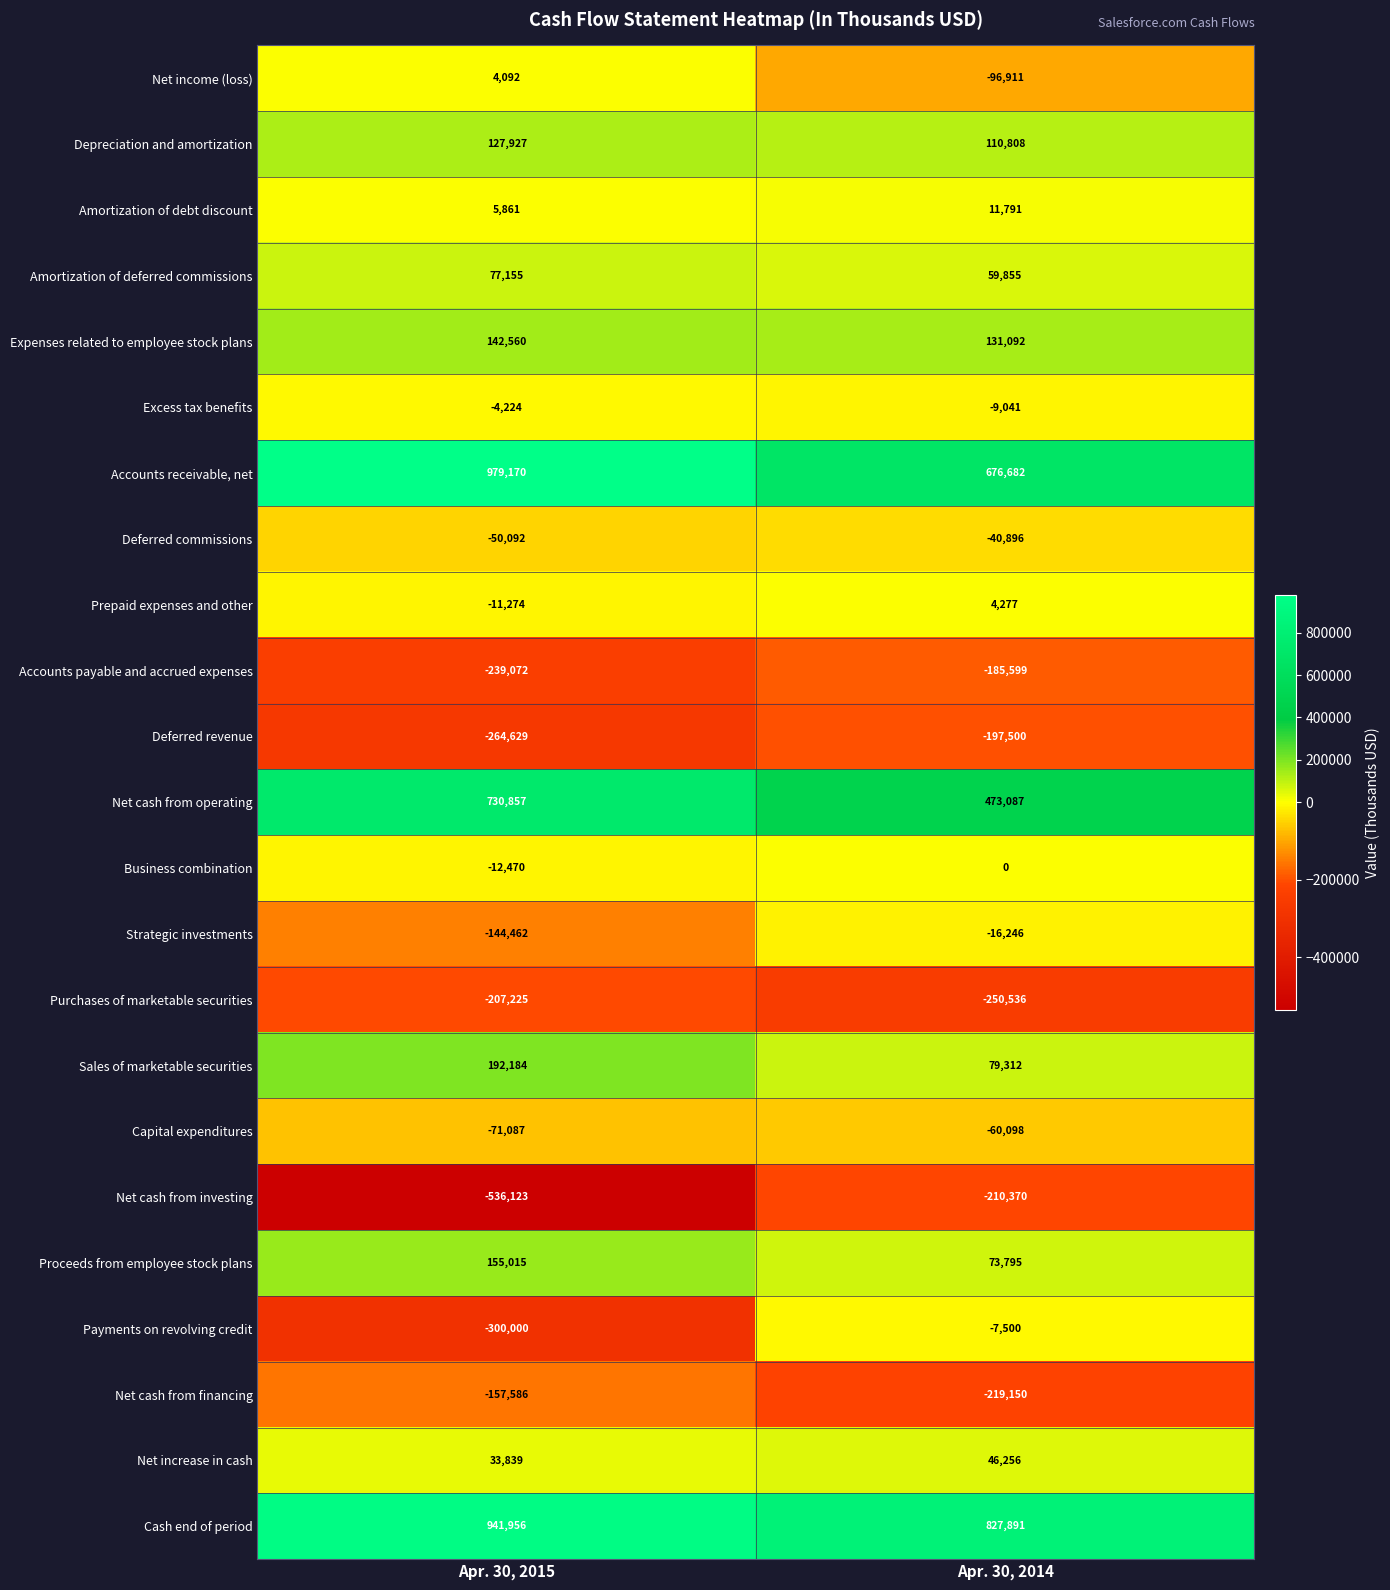

What is the total value across all series at Apr. 30, 2014?

1200999